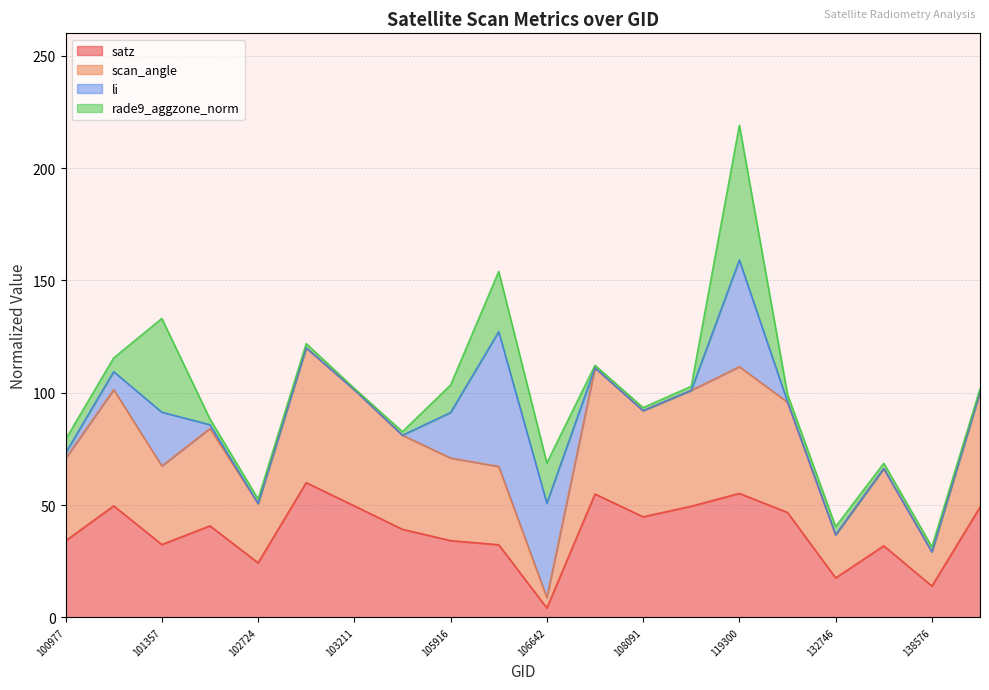

What is the value of the satz point at the 9th from the left?

34.2